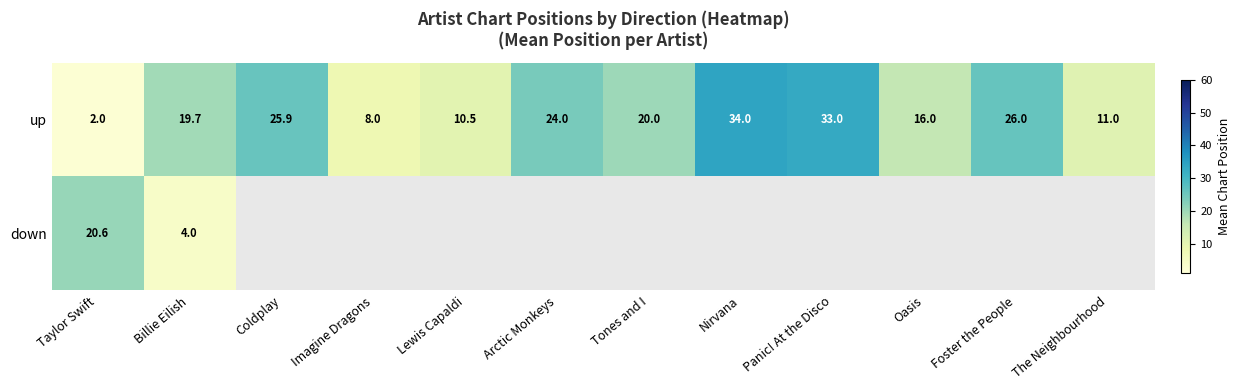

How many distinct data groups are displayed?

2